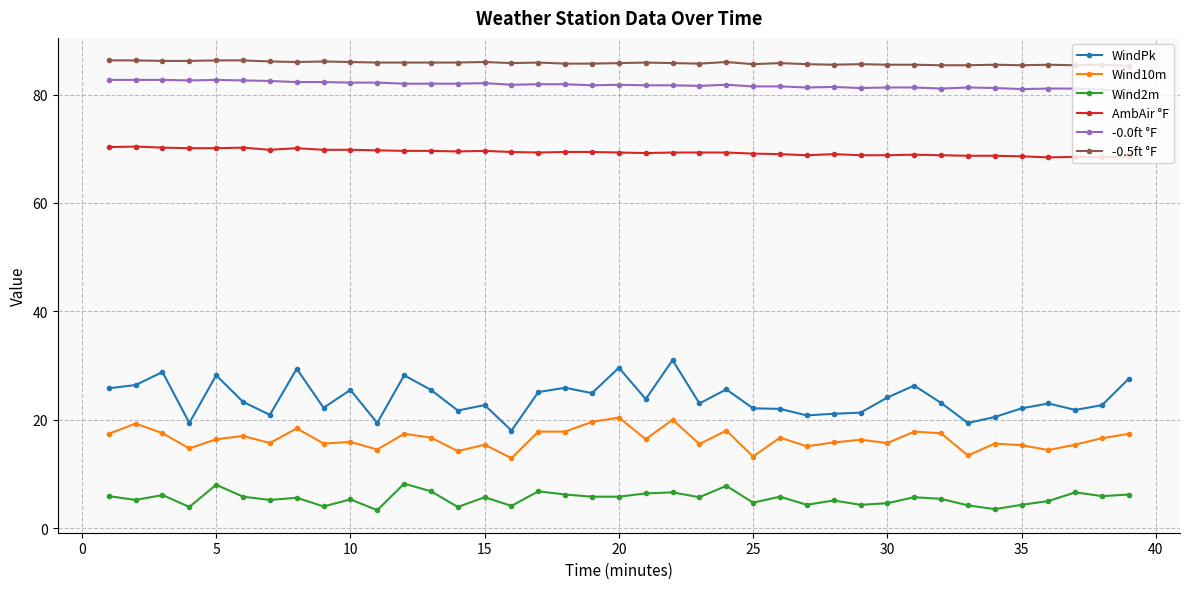

What is the difference between the second highest and minimum values in the Wind2m series?

4.7